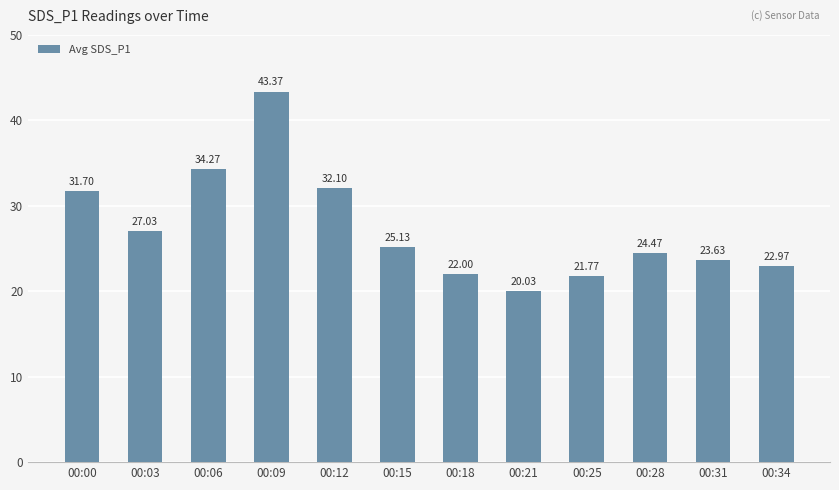

Reading left to right, transcribe all the data shown in this chart.

31.7	27.0	34.3	43.4	32.1	25.1	22.0	20.0	21.8	24.5	23.6	23.0